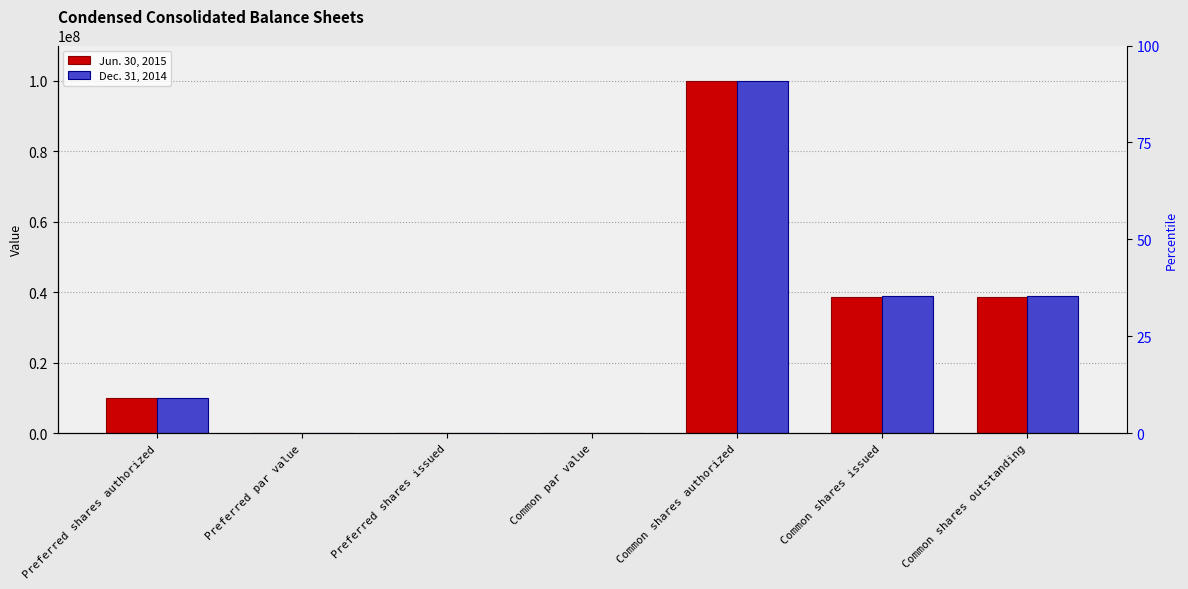

How many categories are shown in the chart?

7